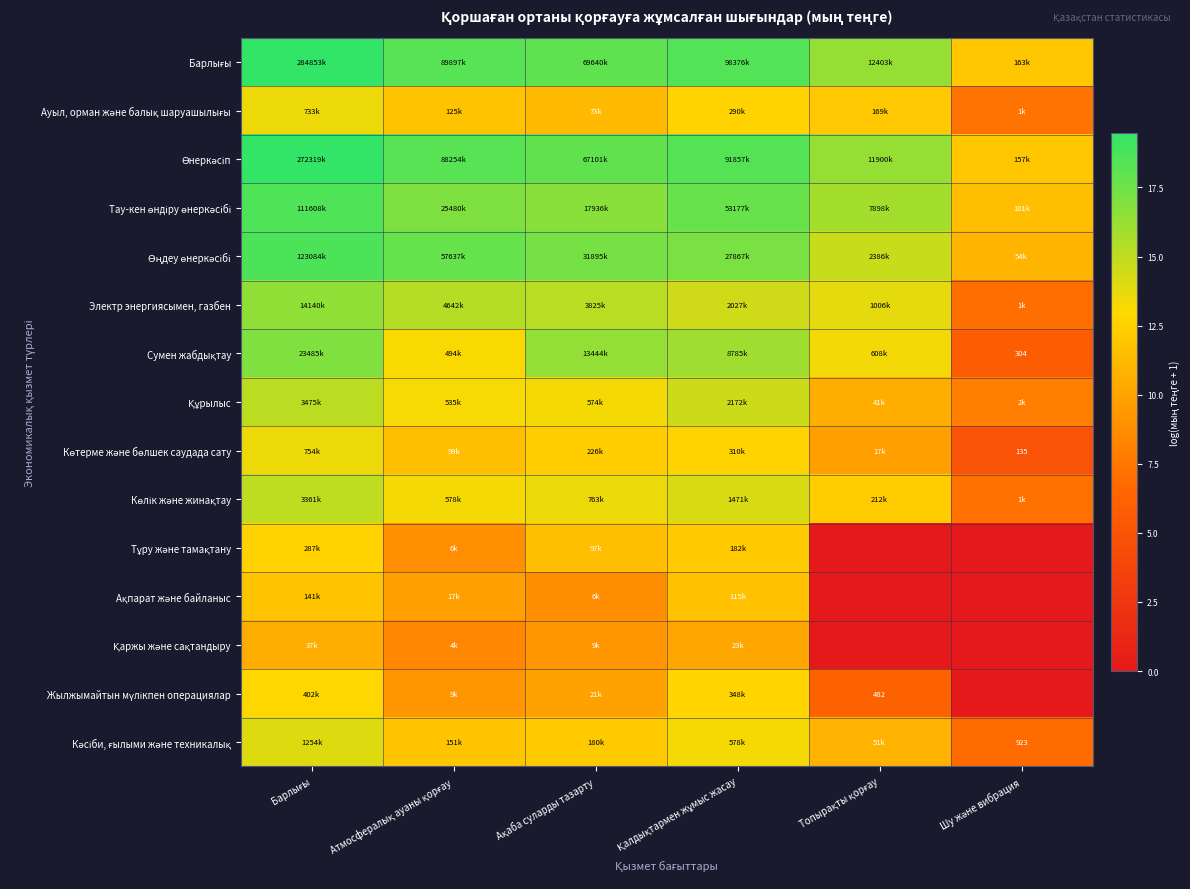

How many distinct data groups are displayed?

15